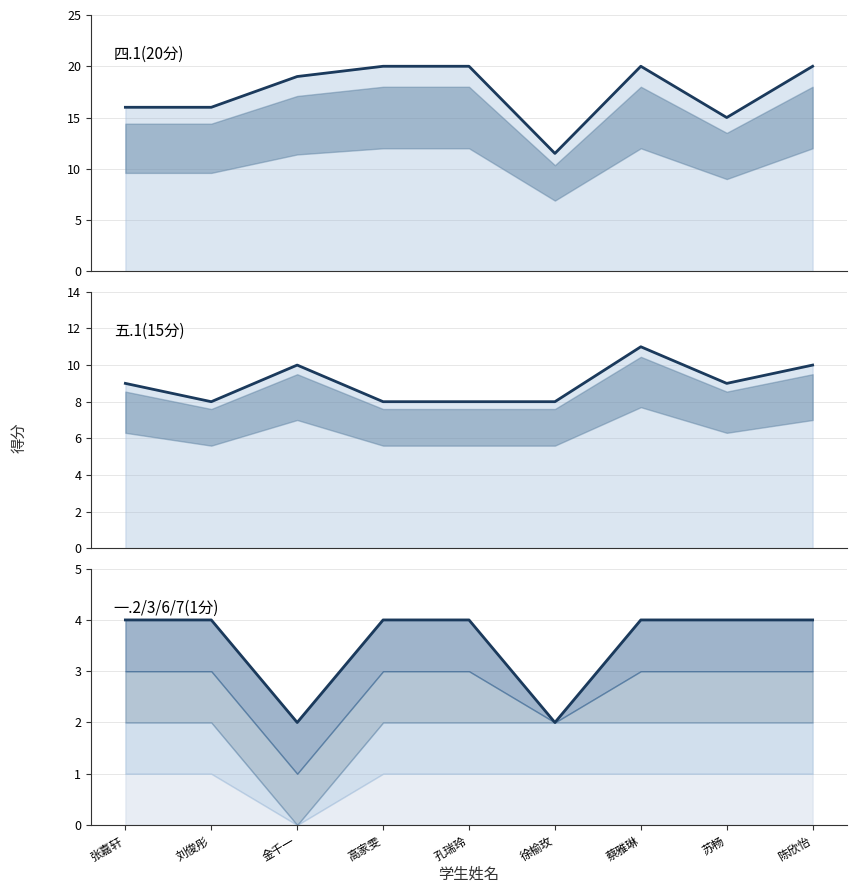

Is the value of 五.1(15分) at 孔瑞玲 greater than the value of 一.2/3/6/7合计 at 张嘉轩?

Yes